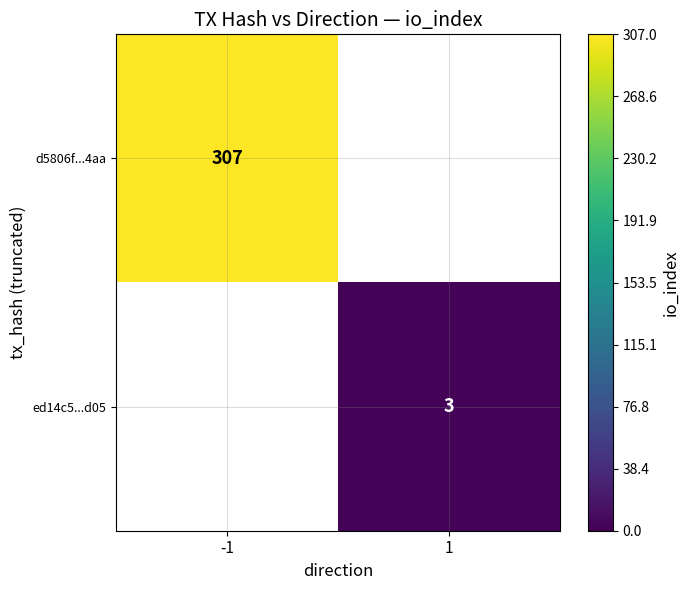

The d5806f...4aa series shows 307 at -1. True or false?

True